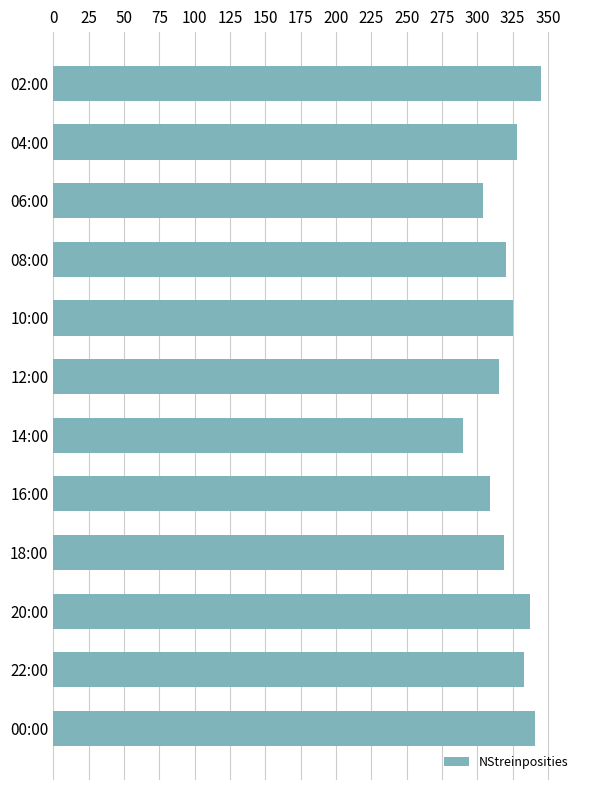

Which has a higher value, 20:00 or 14:00?

20:00